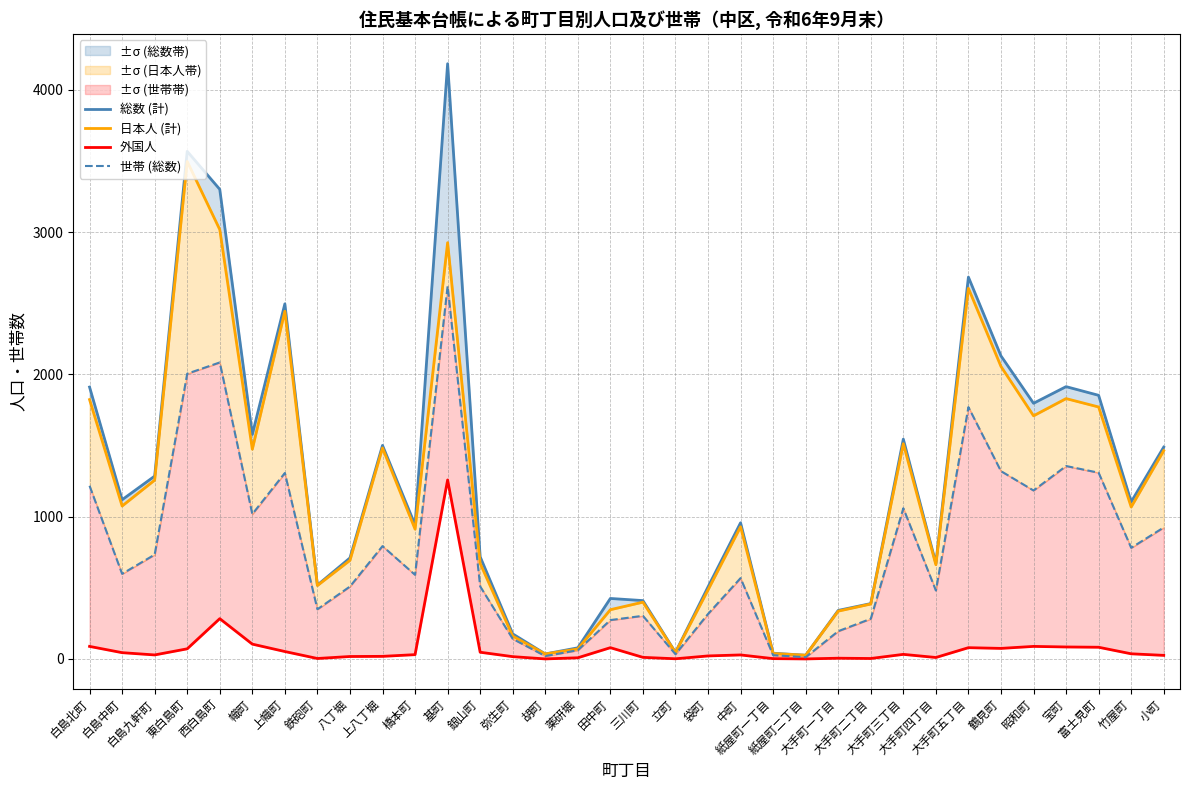

Which has a higher value, 上八丁堀 or 東白島町?

東白島町